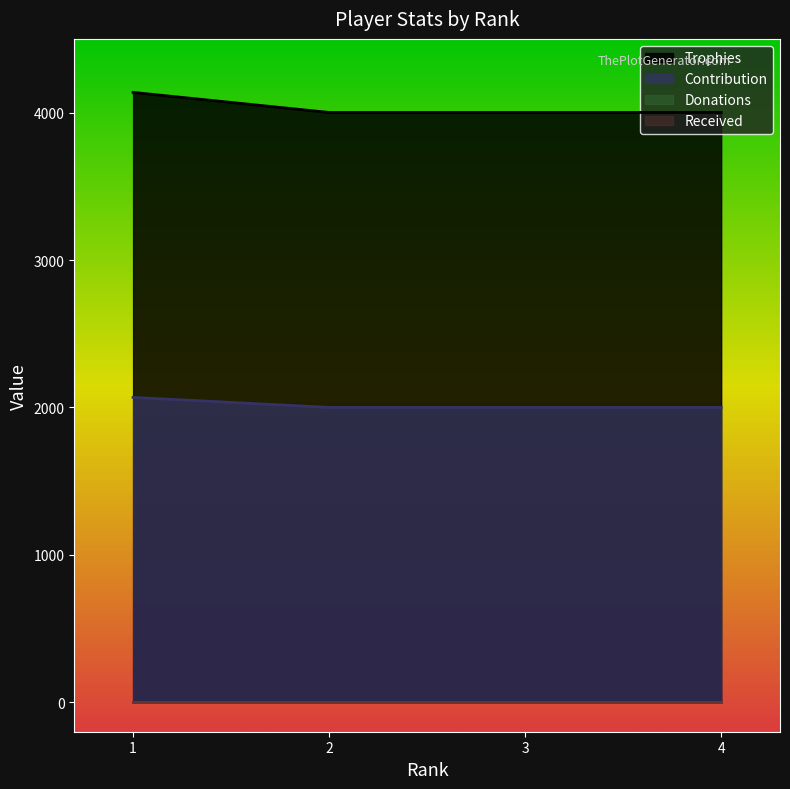

Does the chart display data point markers on the line(s)?

No